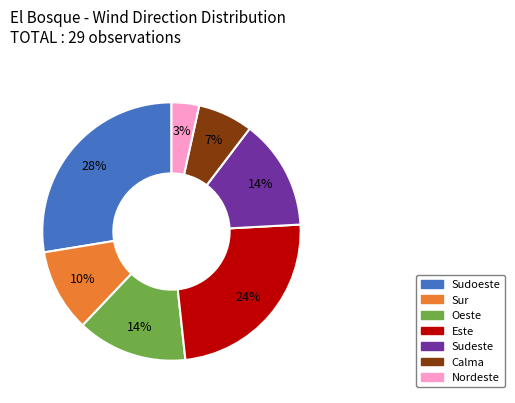

Is there any slice that represents more than half of the pie?

No